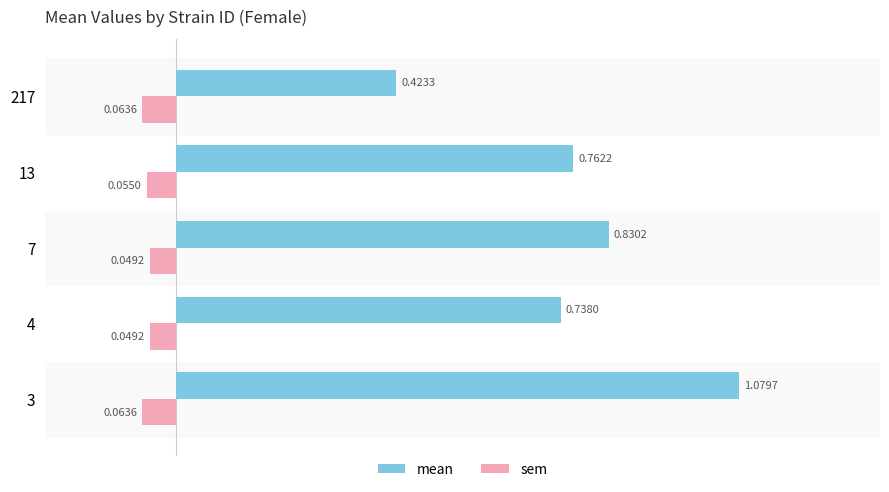

Is the value of sem at 7 greater than the value of mean at 13?

No